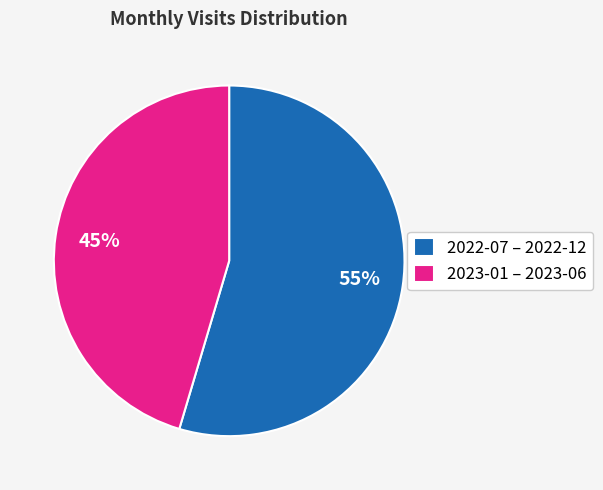

What percentage is the 2023-01 – 2023-06 slice, to the nearest percent?

45%